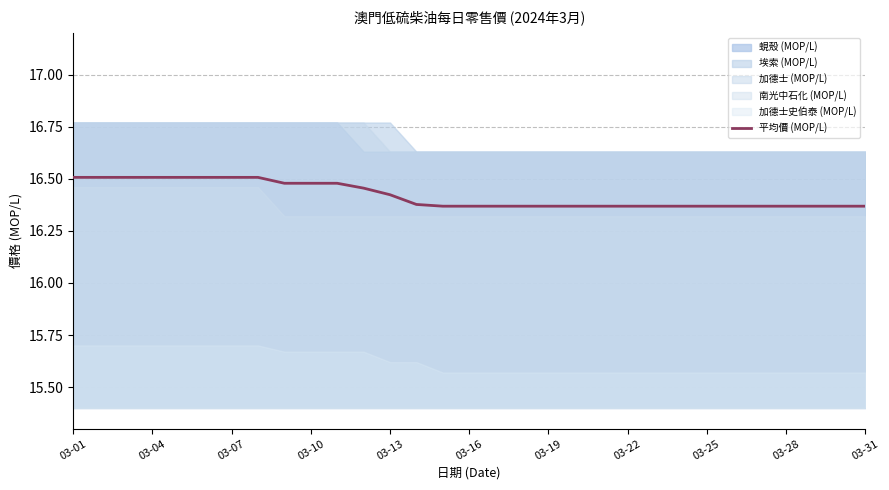

Is it true that 平均價 (MOP/L) equals 9.8 at 03-04?

False